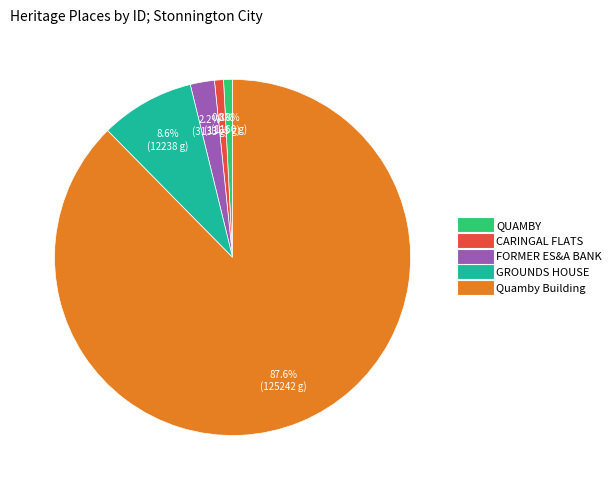

Between QUAMBY and GROUNDS HOUSE, which is larger?

GROUNDS HOUSE